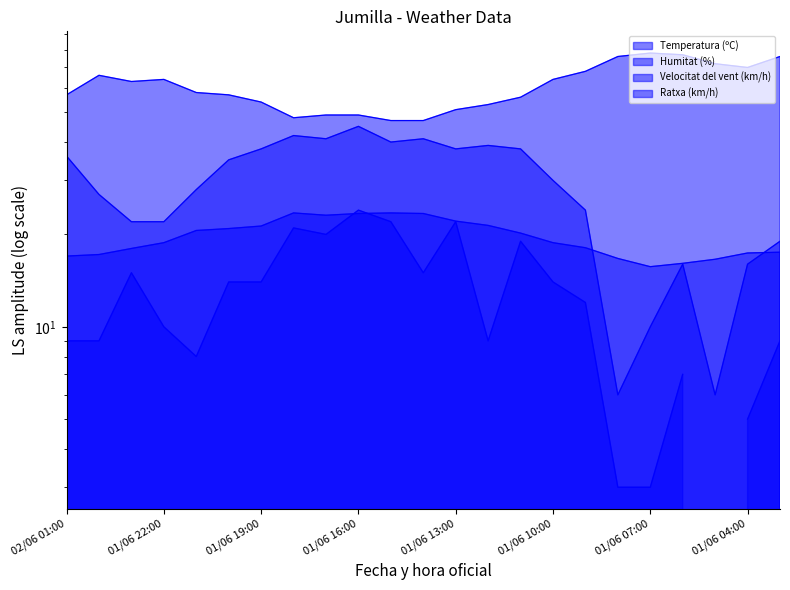

What is the difference between the Ratxa (km/h) values at 01/06 15:00 and 01/06 16:00?

5.0